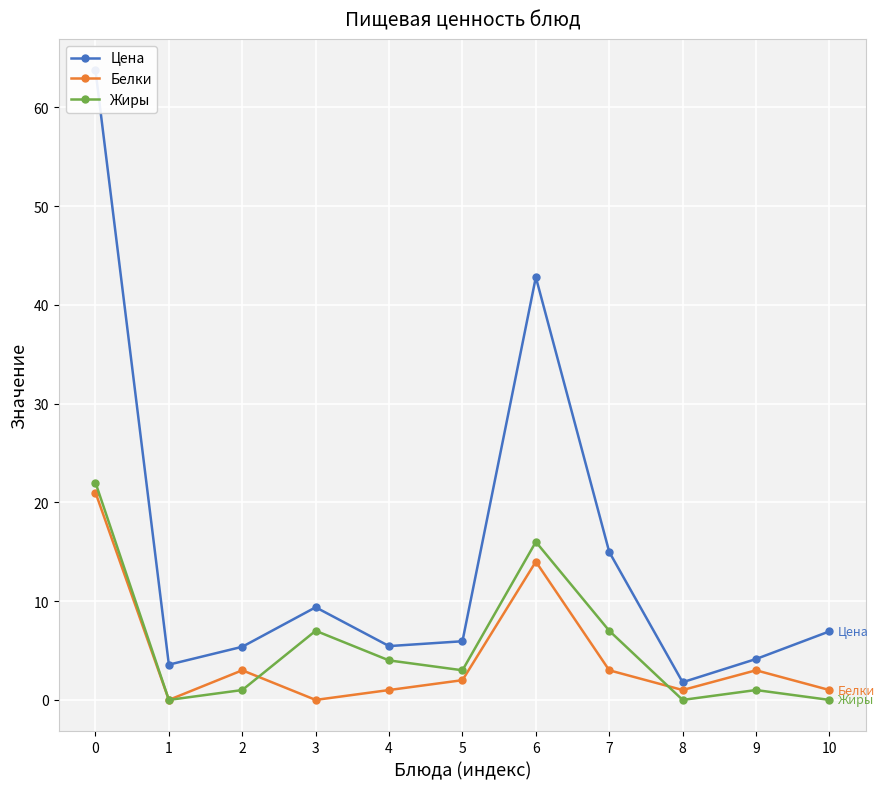

How many categories are shown in the chart?

11